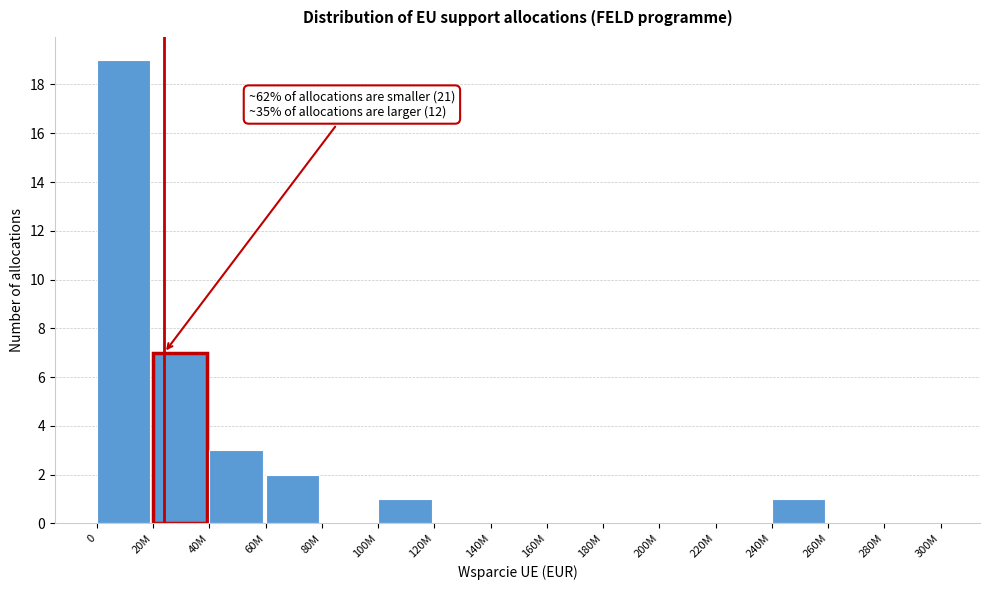

Reading right to left, transcribe all the data shown in this chart.

280M=0	260M=0	240M=1	220M=0	200M=0	180M=0	160M=0	140M=0	120M=0	100M=1	80M=0	60M=2	40M=3	20M=7	0=19